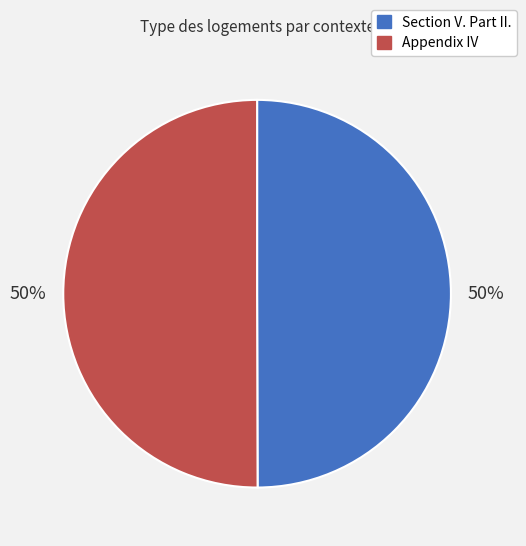

Approximately how many times larger is the value at Appendix IV compared to Section V. Part II.?

1.0